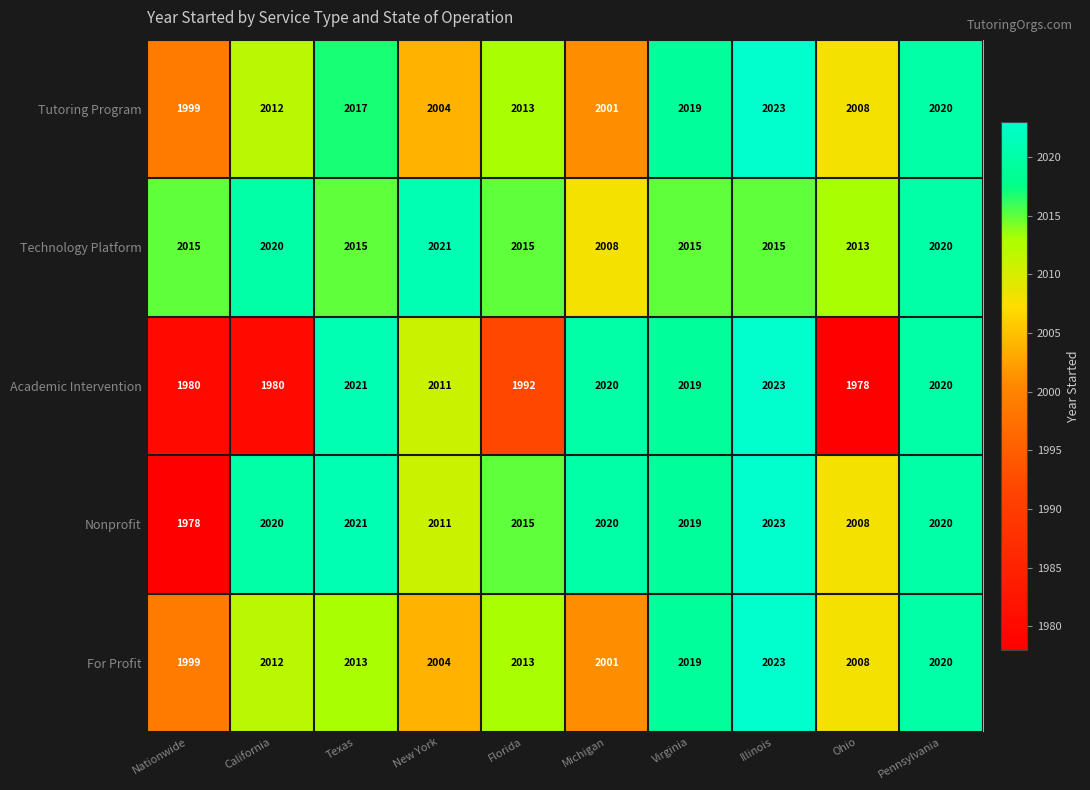

What is the difference between the Technology Platform values at New York and Michigan?

13